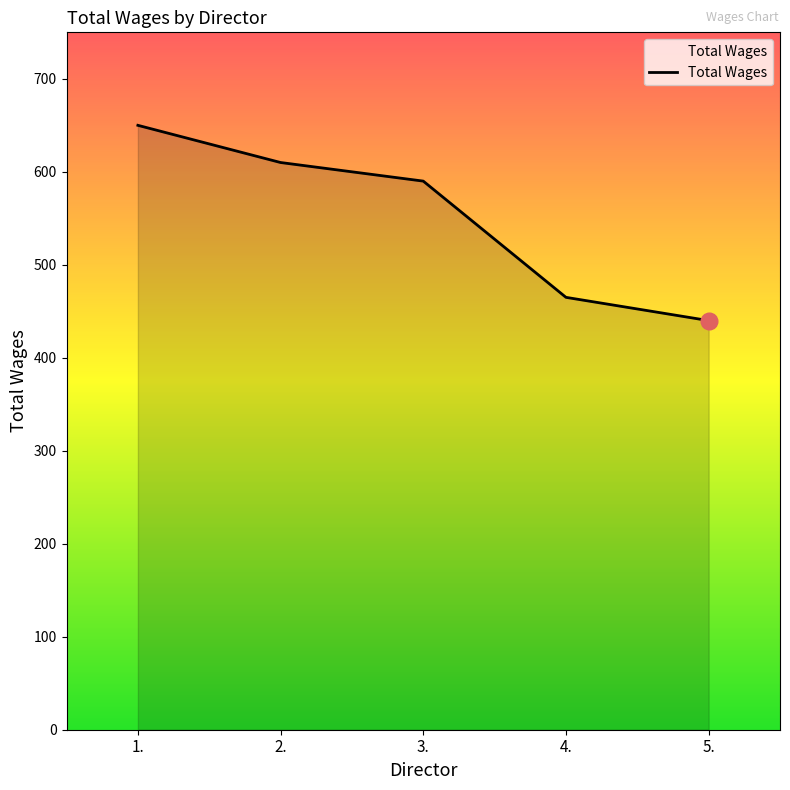

What is the difference between the maximum and second lowest values?

185